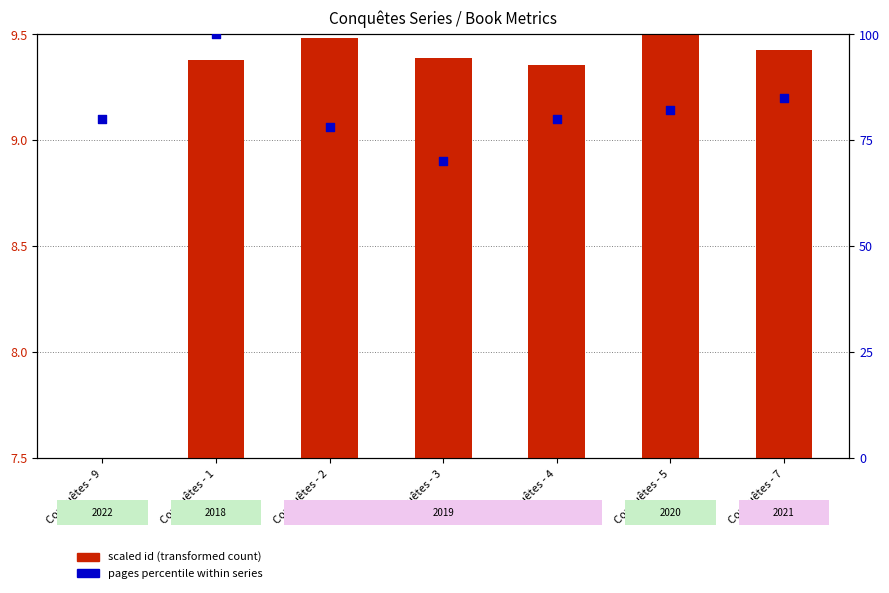

Which series reaches the maximum Y coordinate?

pages percentile within series